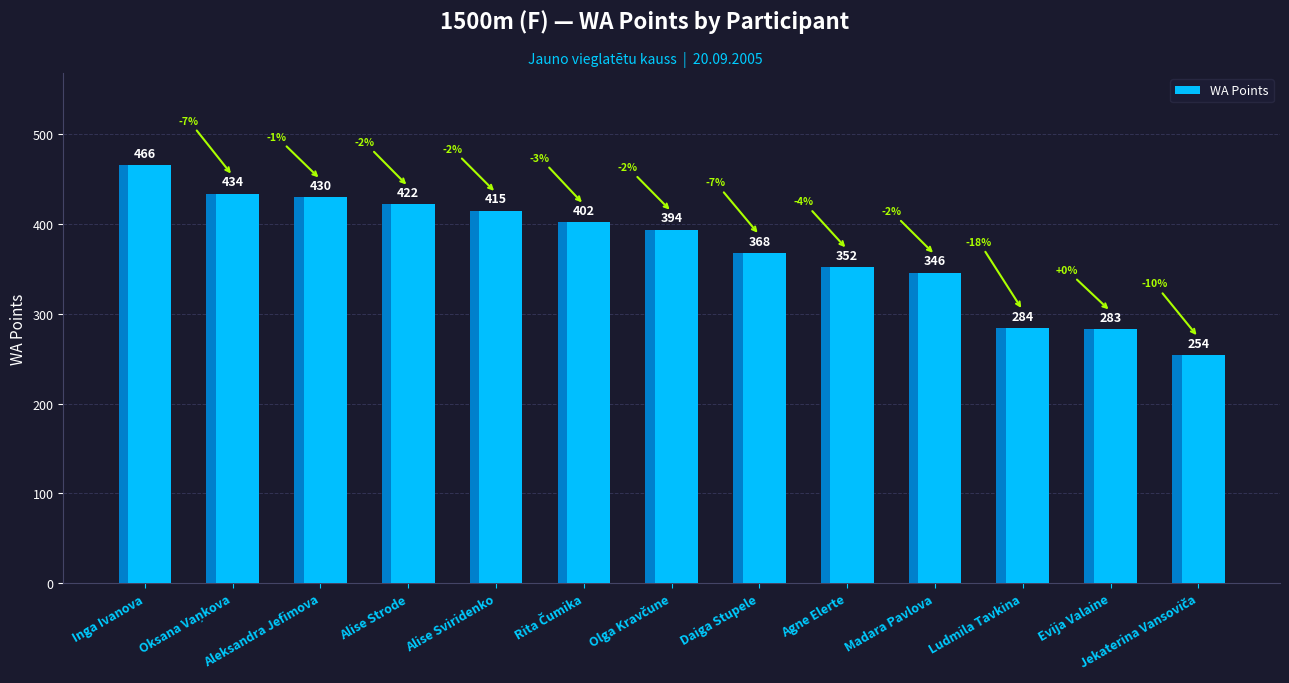

The value at Aleksandra Jefimova is 430. True or false?

True